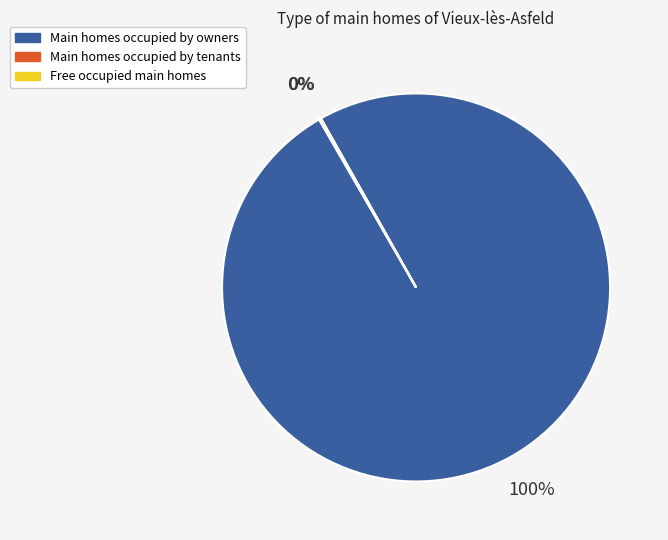

Is it true that Main homes occupied by owners is 88% of the pie?

False